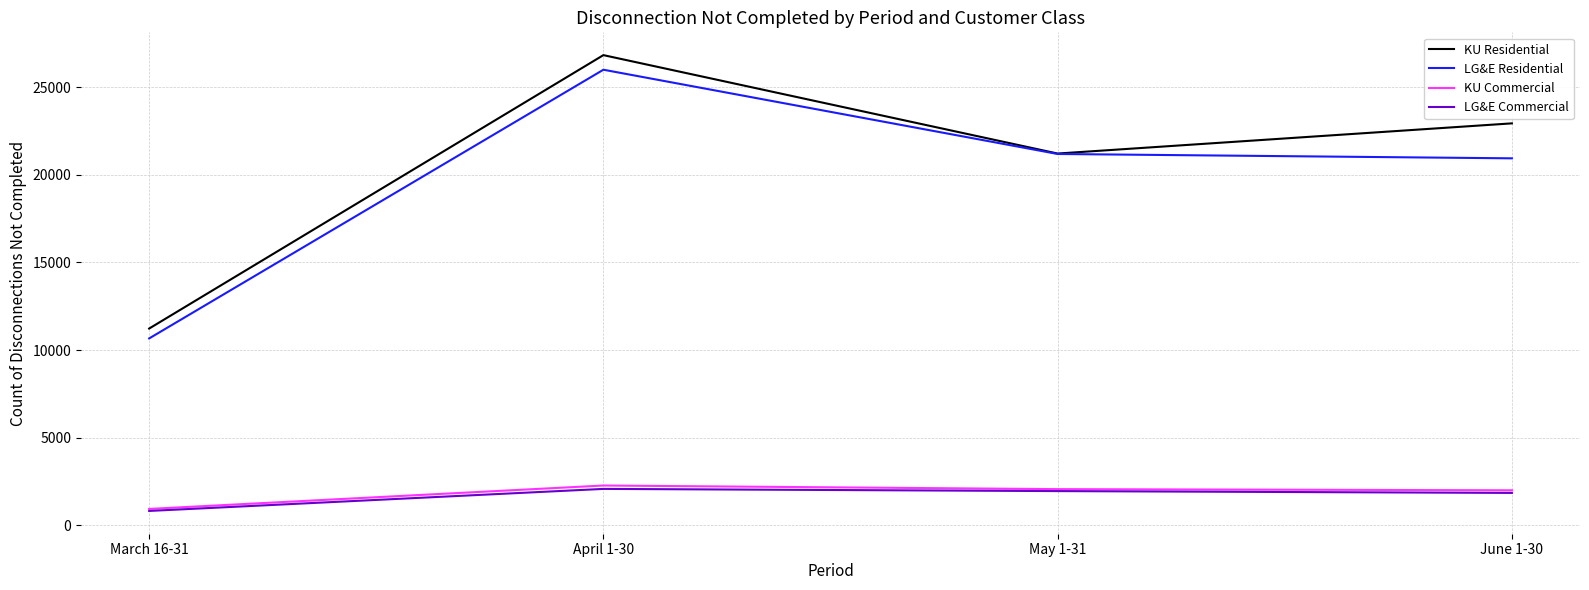

What is the difference between the highest and lowest values at March 16-31?

10407